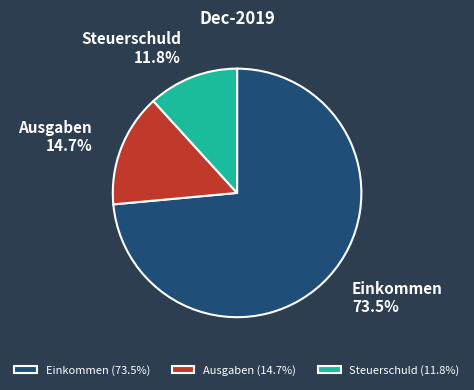

Rank the categories by value from highest to lowest.

Einkommen, Ausgaben, Steuerschuld